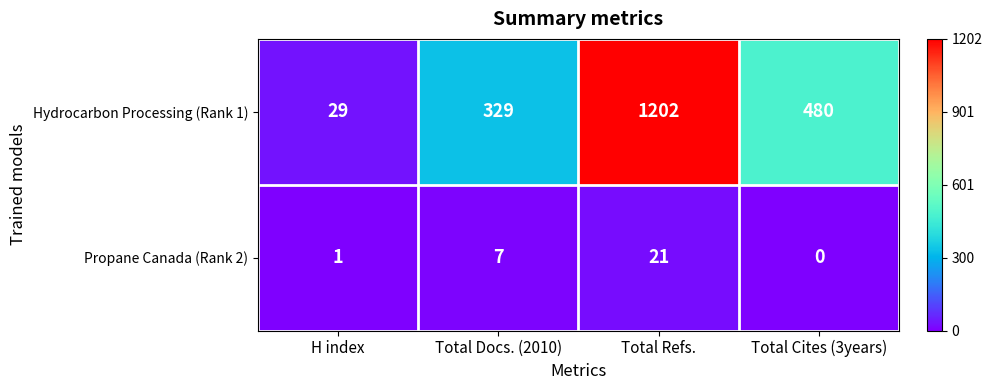

Reading left to right, transcribe all the data shown in this chart.

Hydrocarbon Processing (Rank 1): 29	329	1202	480
Propane Canada (Rank 2): 1	7	21	0